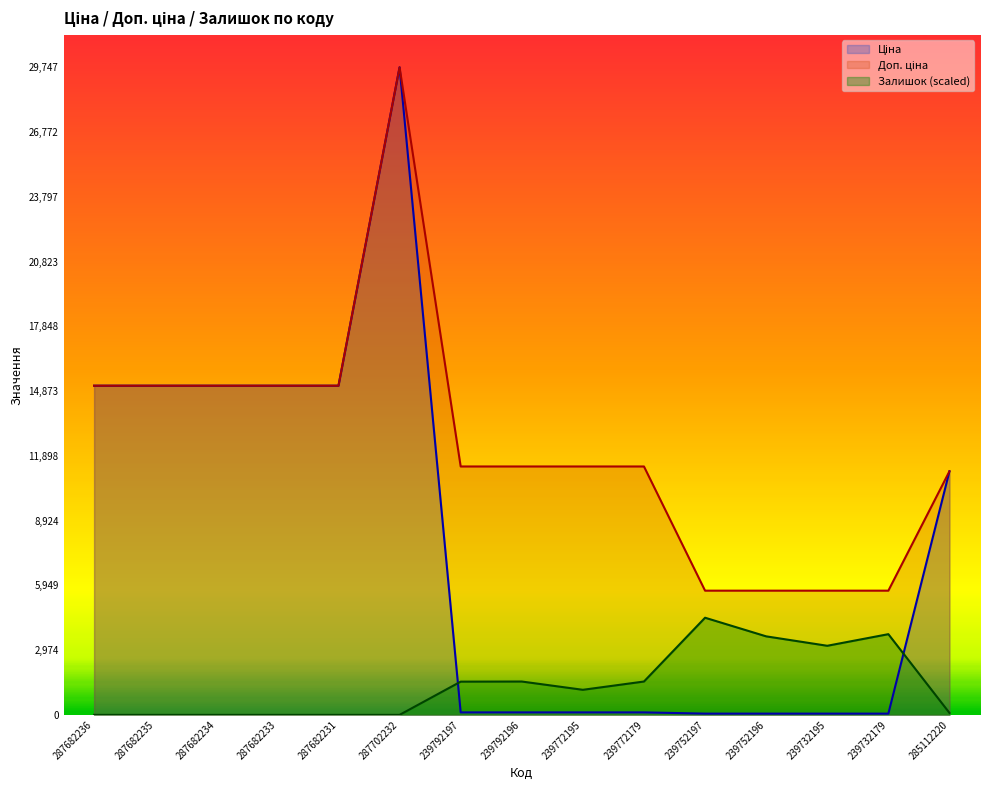

How many data points does each series have?

15